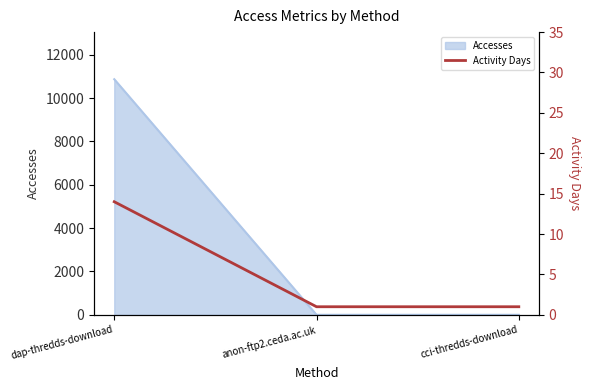

What is the average value?

5